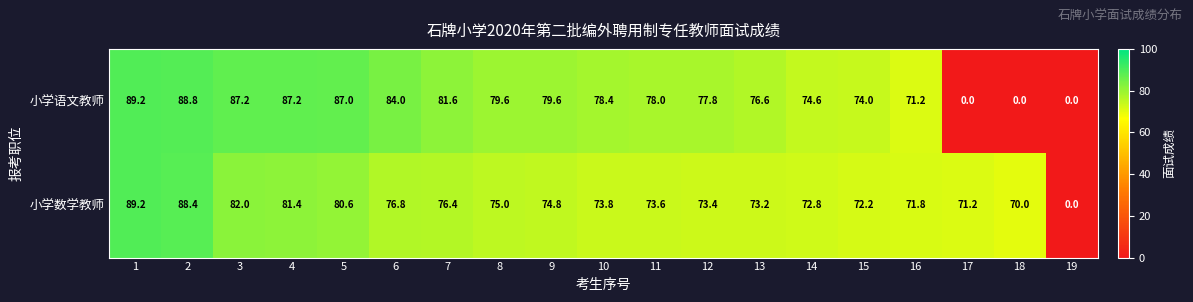

What is the average value of the 小学语文教师 series?

68.1